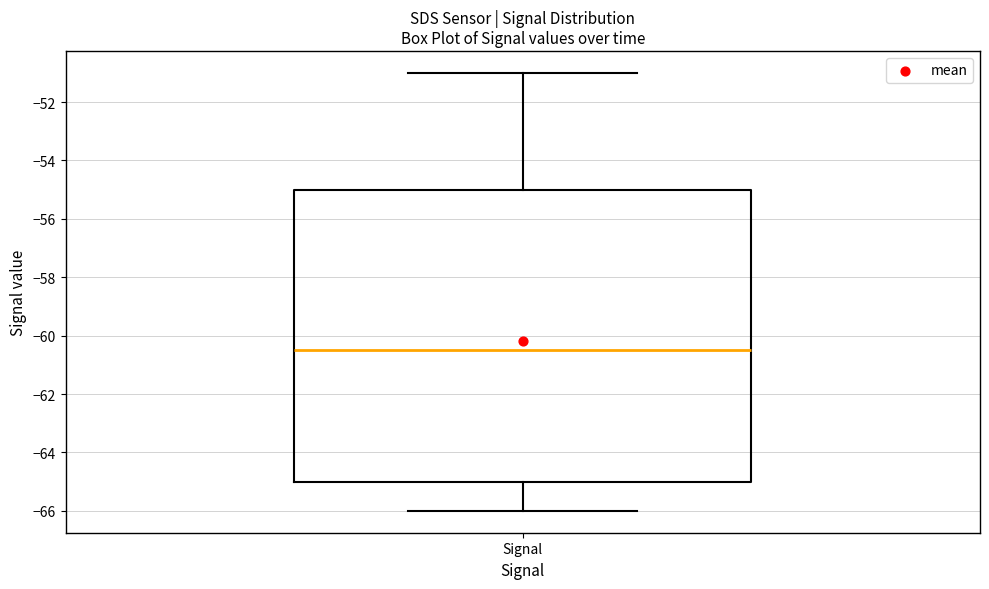

Where does the upper whisker of the box for Signal end on the y-axis? The values are not printed on the chart, so give them approximately, as read against the axis.

-51.0